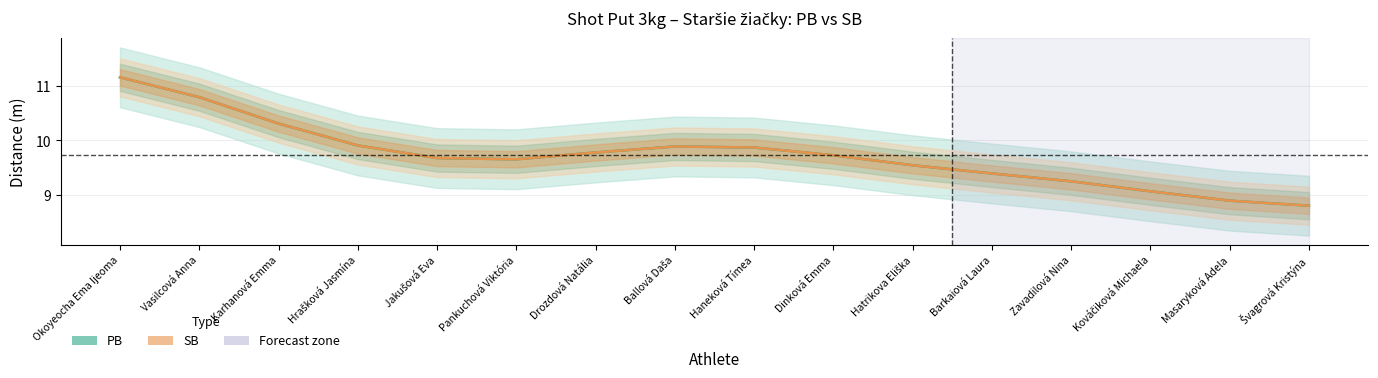

At how many categories does at least one series exceed 10?

3